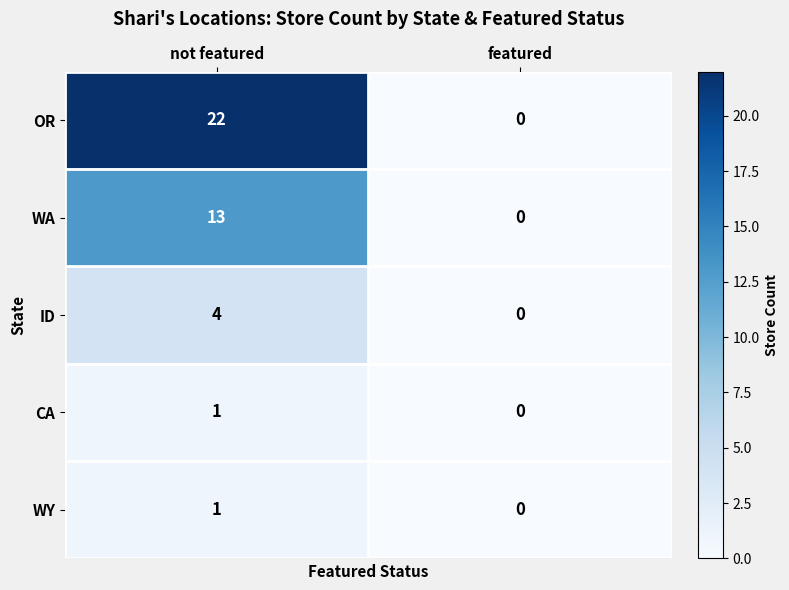

What is the sum of all ID values?

4